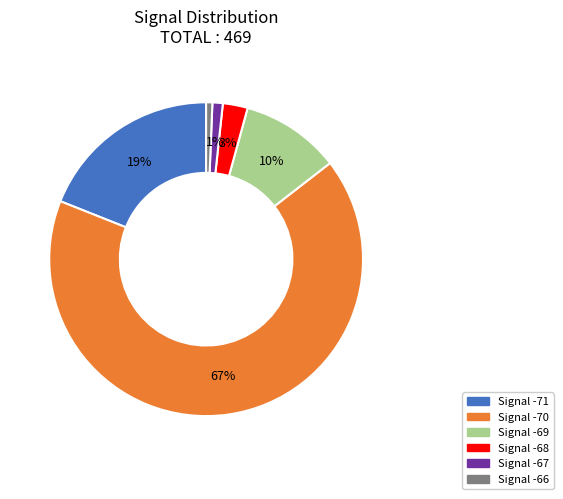

To the nearest percent, what is the average slice percentage?

17%